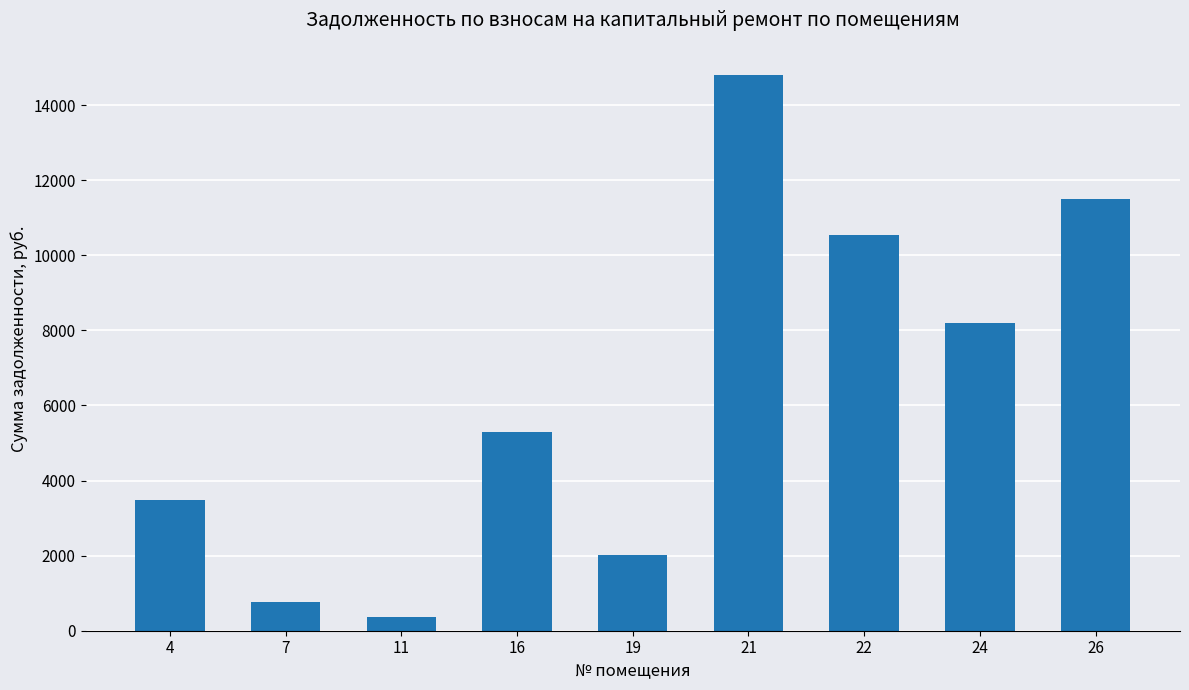

What is the change in value from 4 to 22?

+7056.5